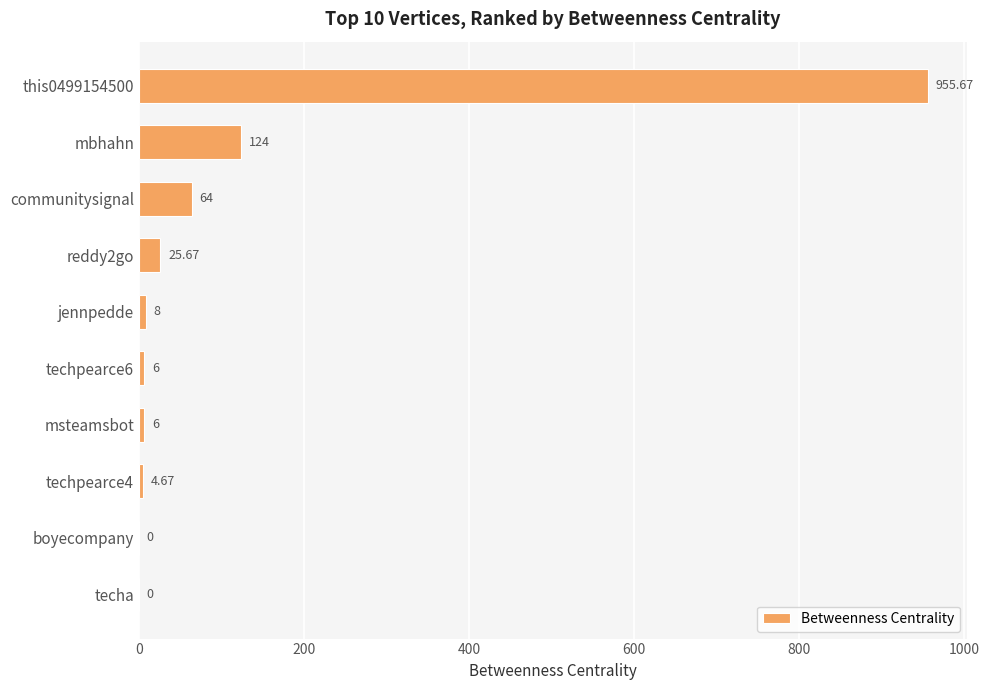

Where is the data nearest to the value 477?

mbhahn